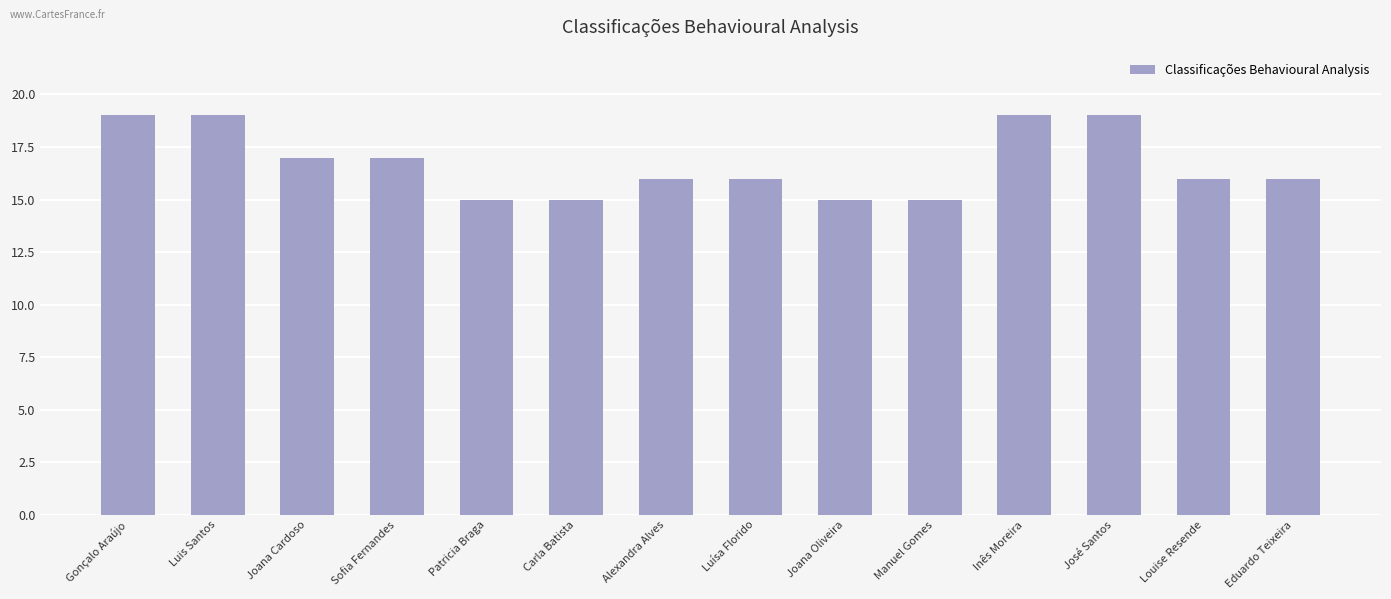

Reading right to left, list all the values displayed in this chart.

16	16	19	19	15	15	16	16	15	15	17	17	19	19